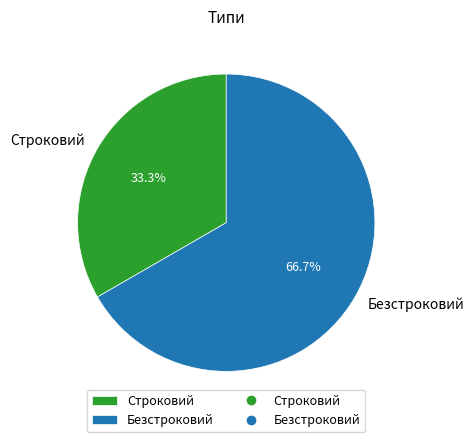

To the nearest percent, what is the combined percentage of Безстроковий and Строковий?

100%